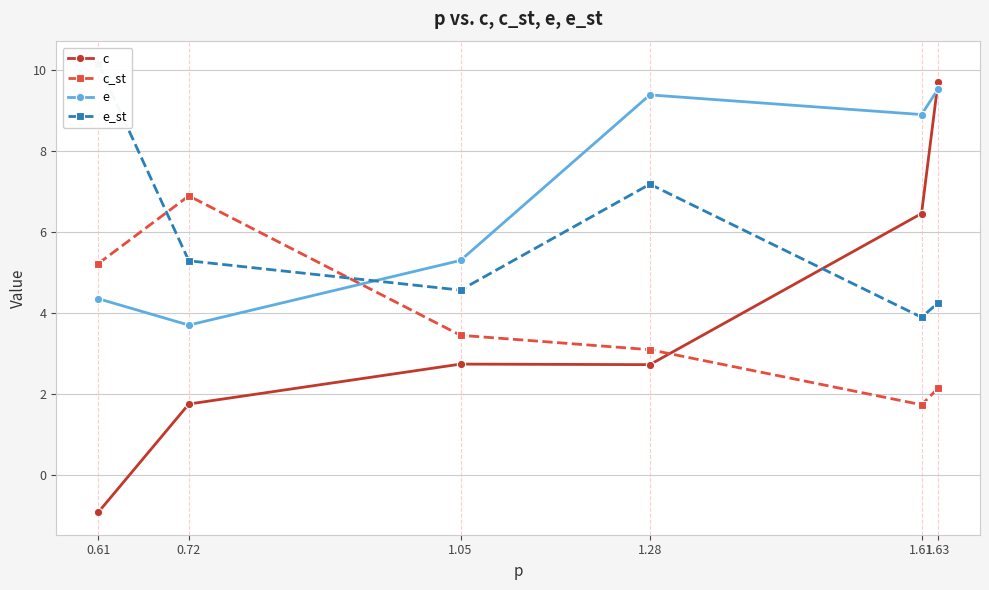

Where do e_st and e first cross each other?

0.72 and 1.05